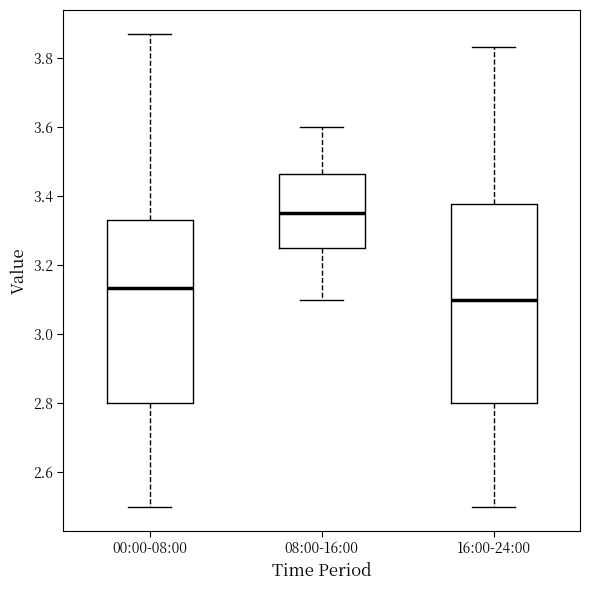

Reading left to right, read every box against the y-axis: the position of its median line, the range the box covers, and the ends of its whiskers. The values are not printed on the chart, so give them approximately, as read against the axis.

00:00-08:00: median 3.14, box 2.80 to 3.34, whiskers 2.50 to 3.88
08:00-16:00: median 3.36, box 3.26 to 3.46, whiskers 3.10 to 3.60
16:00-24:00: median 3.10, box 2.80 to 3.38, whiskers 2.50 to 3.84